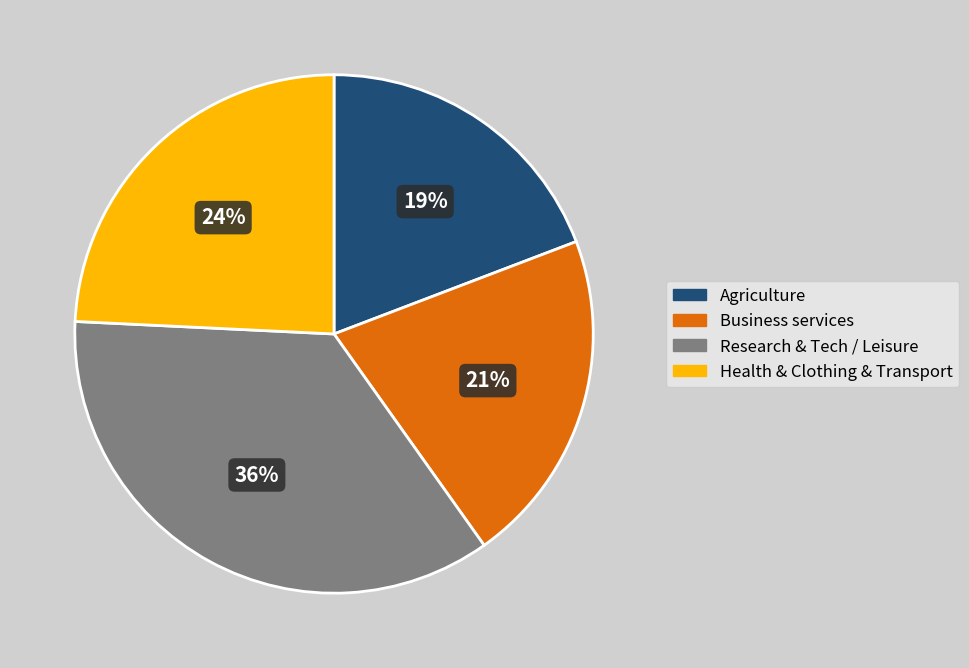

To the nearest percent, what is the average slice percentage?

25%